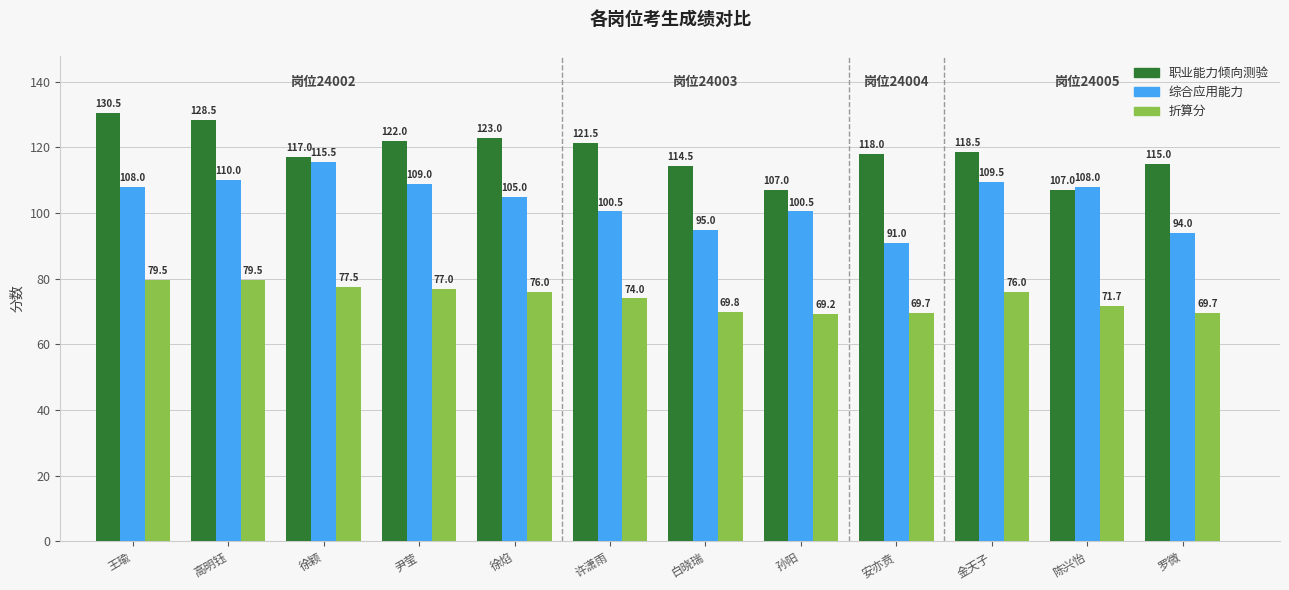

What is the difference between the second highest and second lowest values in the 折算分 series?

9.8